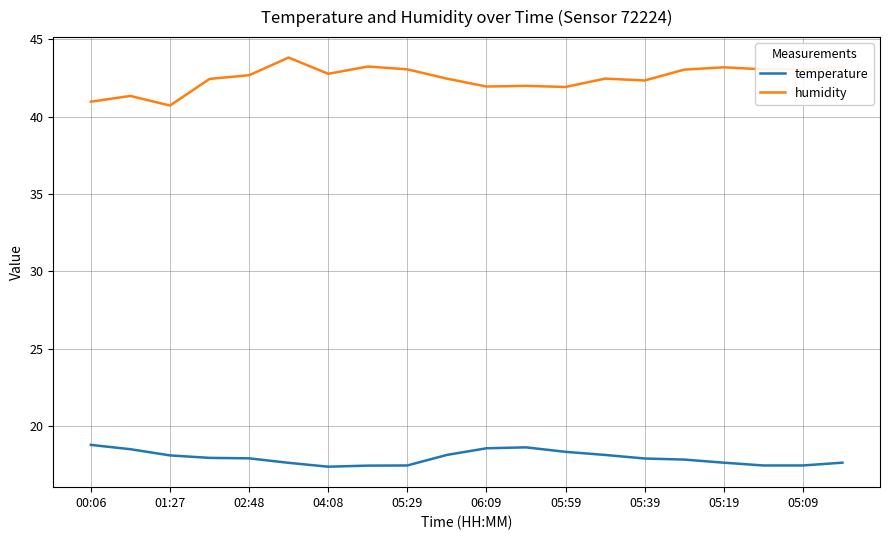

At how many categories does at least one series exceed 32?

20